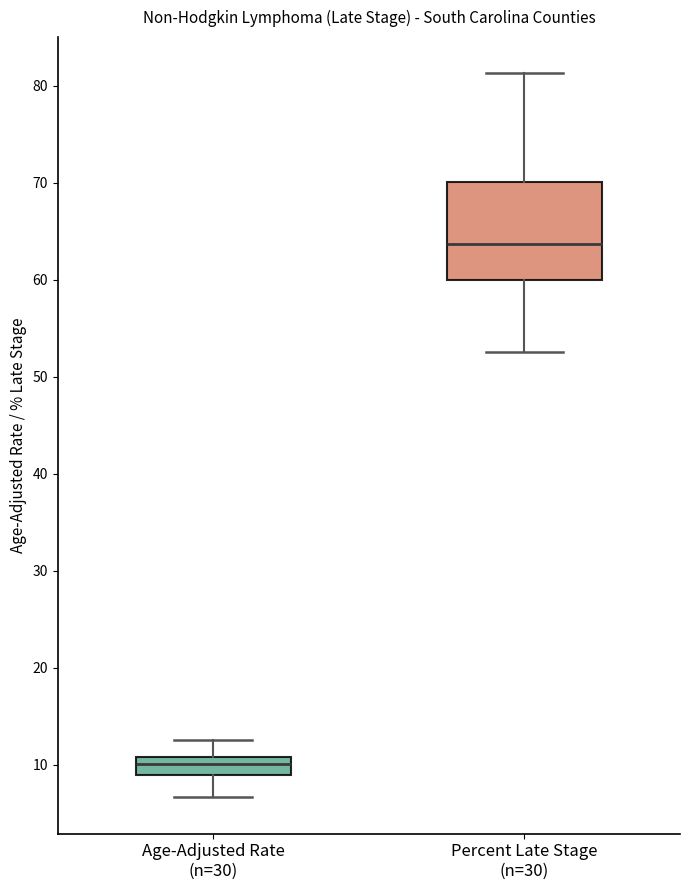

Reading left to right, transcribe this box plot: for each box, give where its median line is, the range the box spans, and where its two whiskers end, as read against the y-axis. The values are not printed on the chart, so give them approximately, as read against the axis.

Age-Adjusted Rate (n=30): median 10, box 9 to 11, whiskers 7 to 13
Percent Late Stage (n=30): median 64, box 60 to 70, whiskers 53 to 81